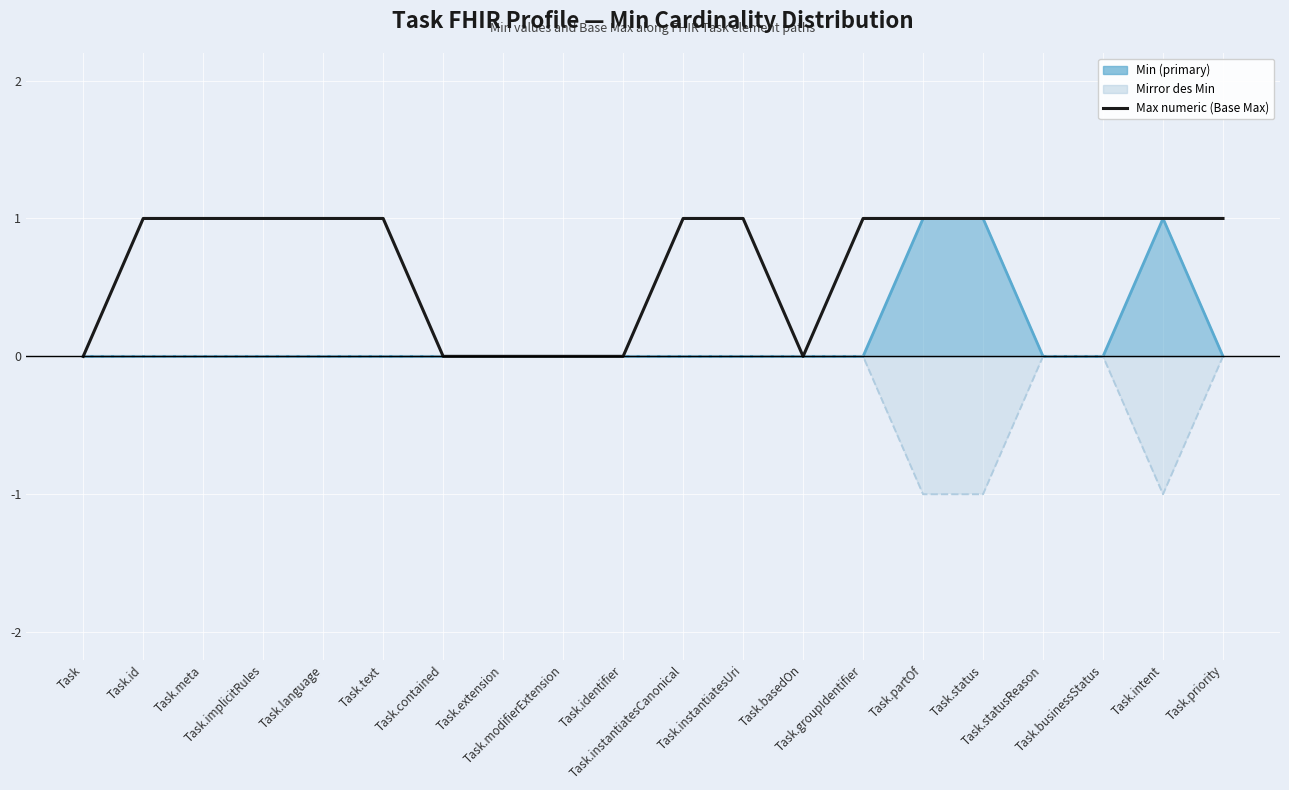

How many points are lower than both their immediate neighbors (excluding endpoints)?

1